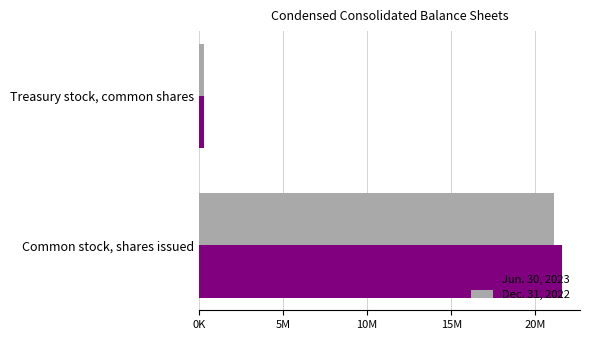

Reading left to right, extract all data points from this chart.

Jun. 30, 2023: 21578925	273937
Dec. 31, 2022: 21127130	273937